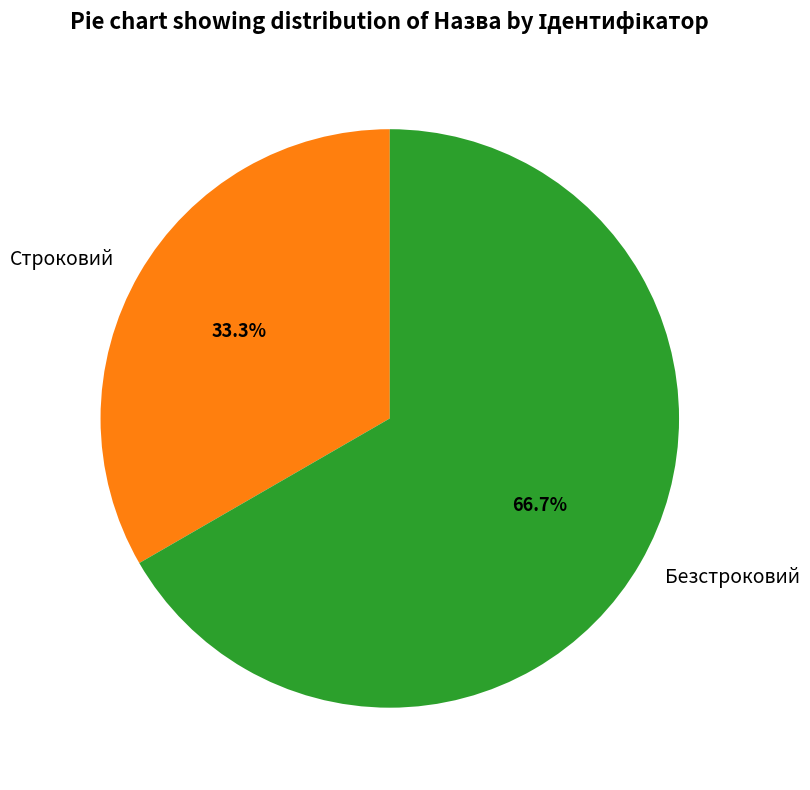

Count the number of slices in the pie.

2